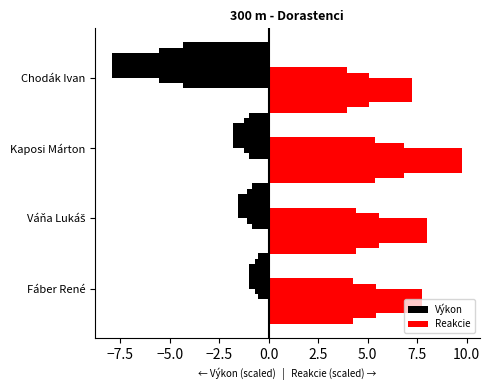

What is the average value of the Výkon series?

-3.1